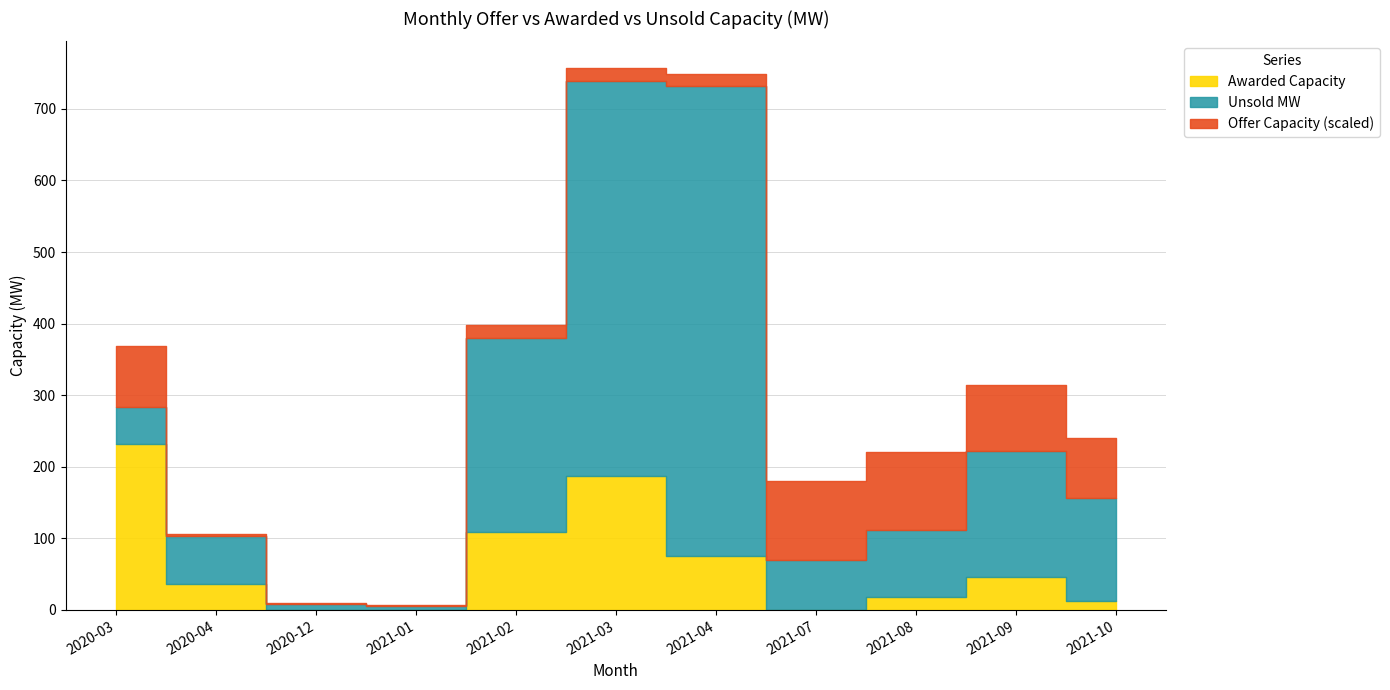

What is the label of the 11th point from the right?

2020-03